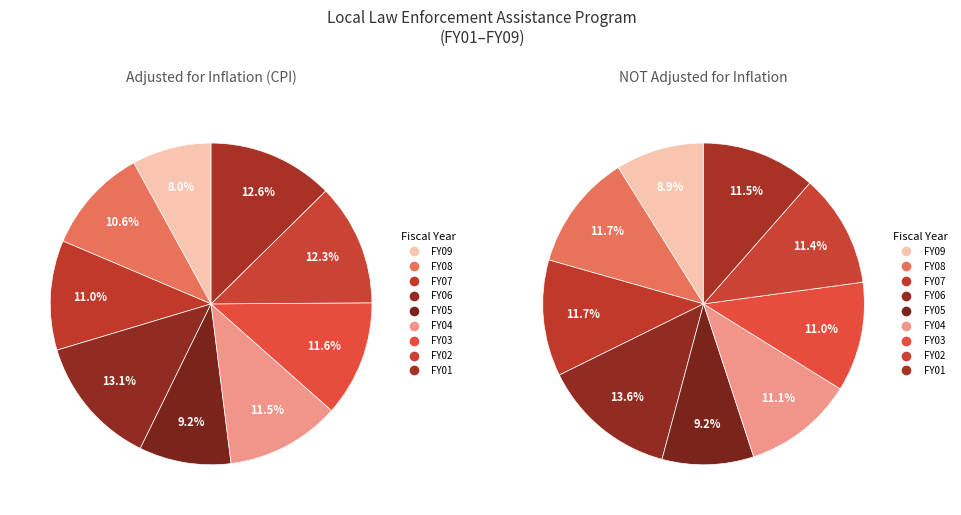

Does FY09 represent more than half of the total?

No